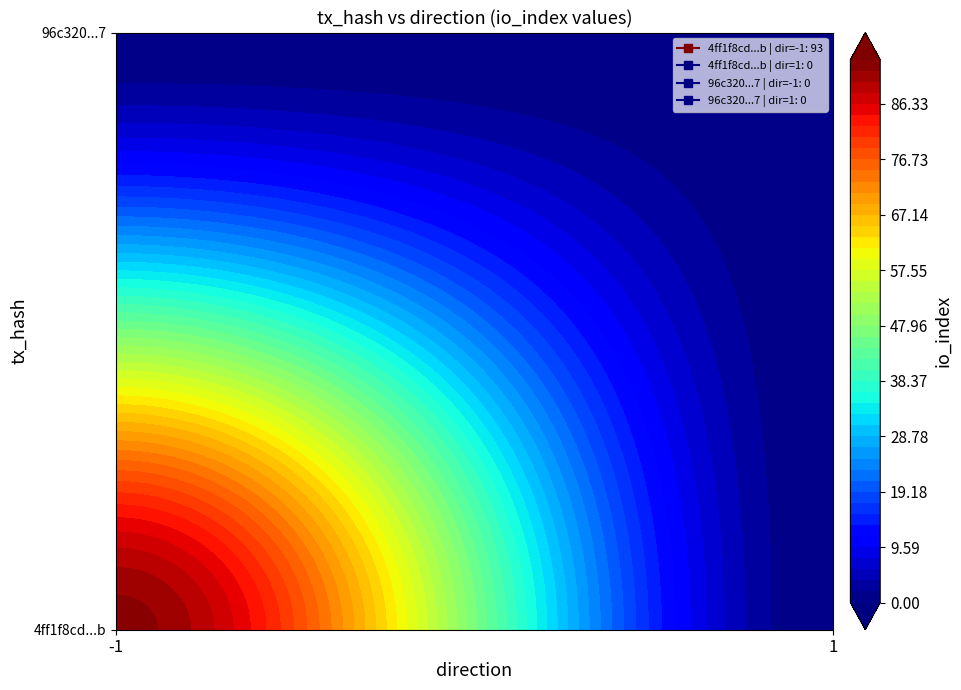

Which has a higher value, 1 or -1?

-1